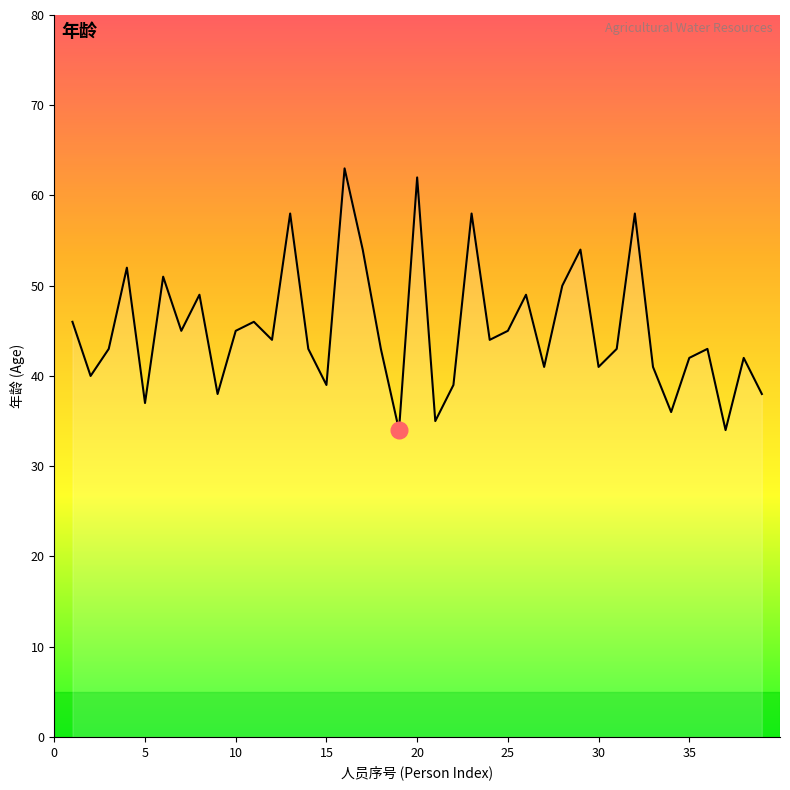

Does the chart display data point markers on the line(s)?

No